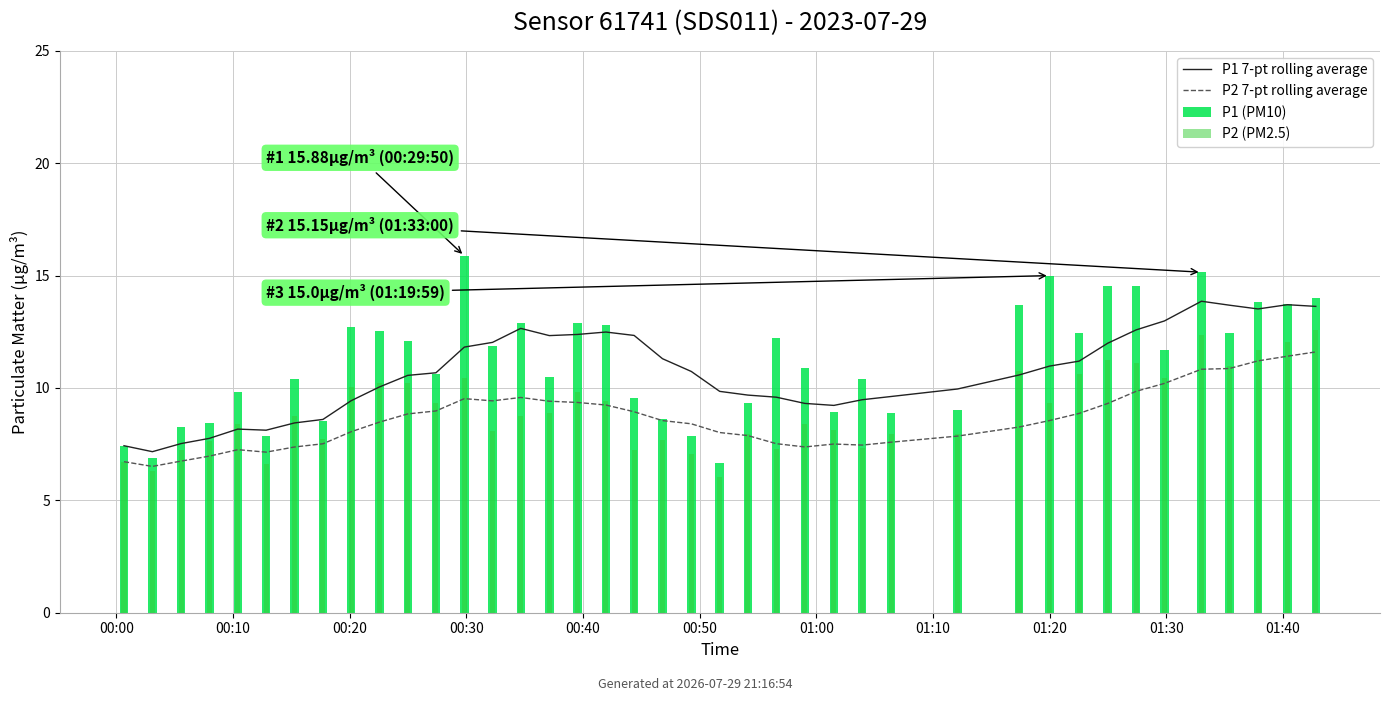

What are all the series names shown in the legend?

P1 7-pt rolling average, P2 7-pt rolling average, P1 (PM10), P2 (PM2.5)